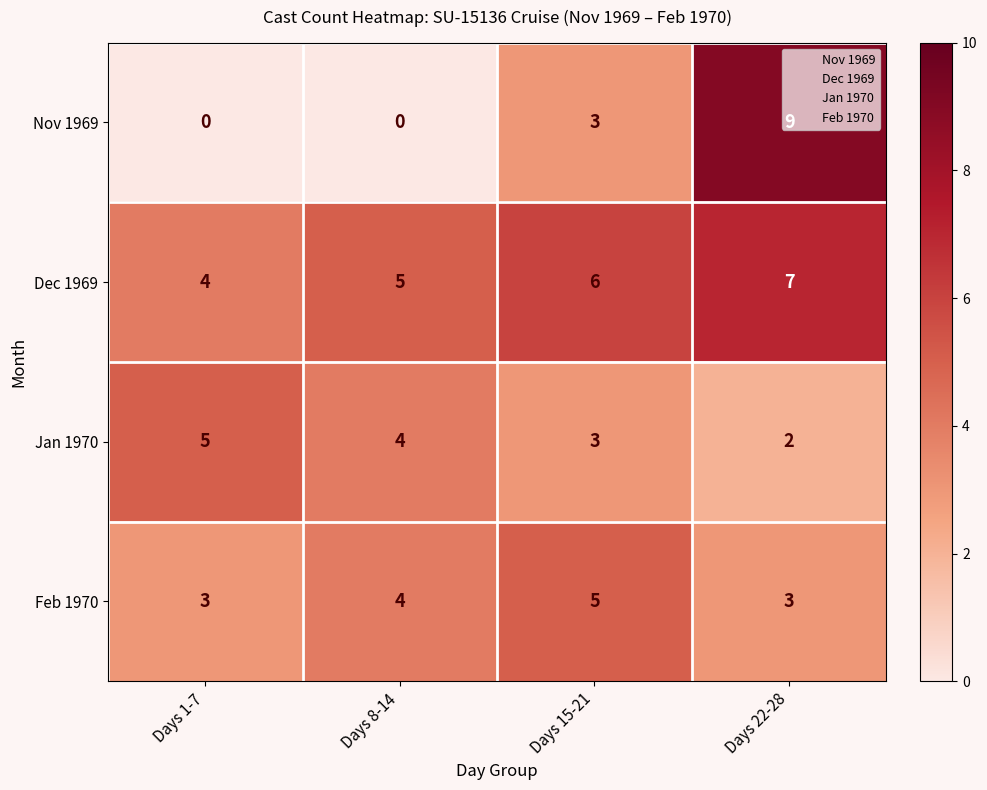

True or false: Nov 1969 has a value of -6 at Days 1-7.

False